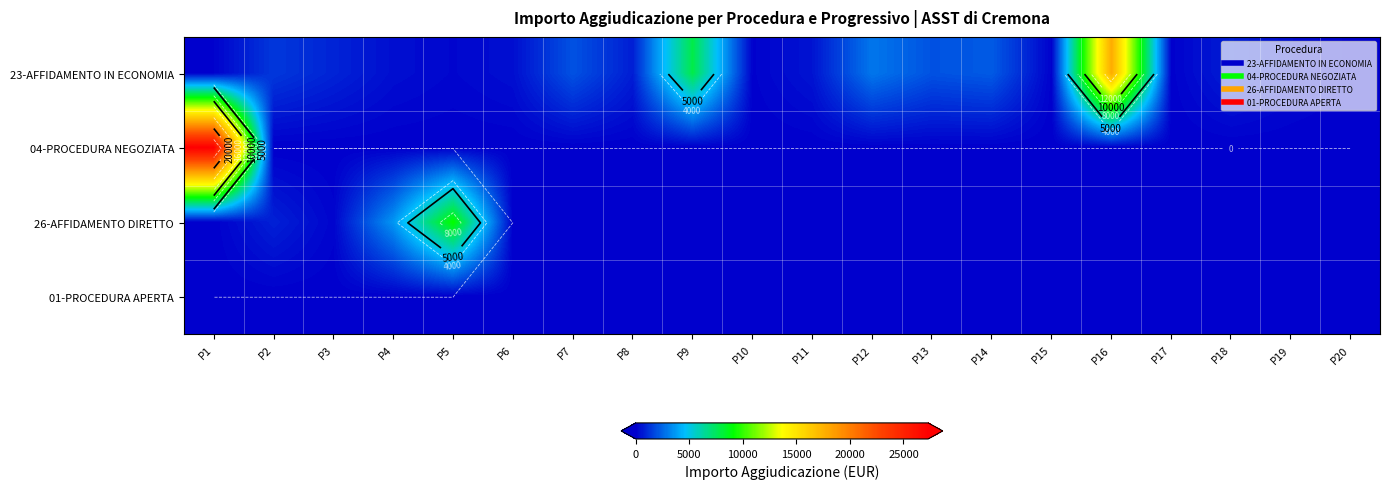

The 04-PROCEDURA NEGOZIATA series shows 0.0 at P10. True or false?

True